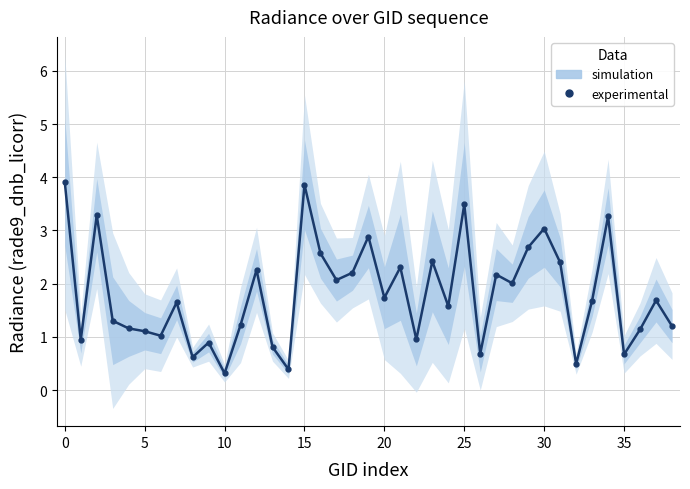

Reading left to right, transcribe all the data shown in this chart.

3.9	0.9	3.3	1.3	1.2	1.1	1.0	1.6	0.6	0.9	0.3	1.2	2.3	0.8	0.4	3.9	2.6	2.1	2.2	2.9	1.7	2.3	1.0	2.4	1.6	3.5	0.7	2.2	2.0	2.7	3.0	2.4	0.5	1.7	3.3	0.7	1.1	1.7	1.2